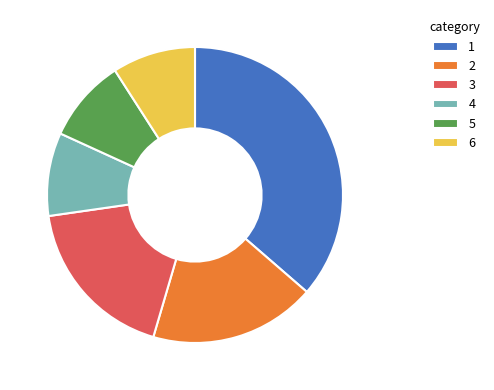

Count the number of slices in the pie.

6